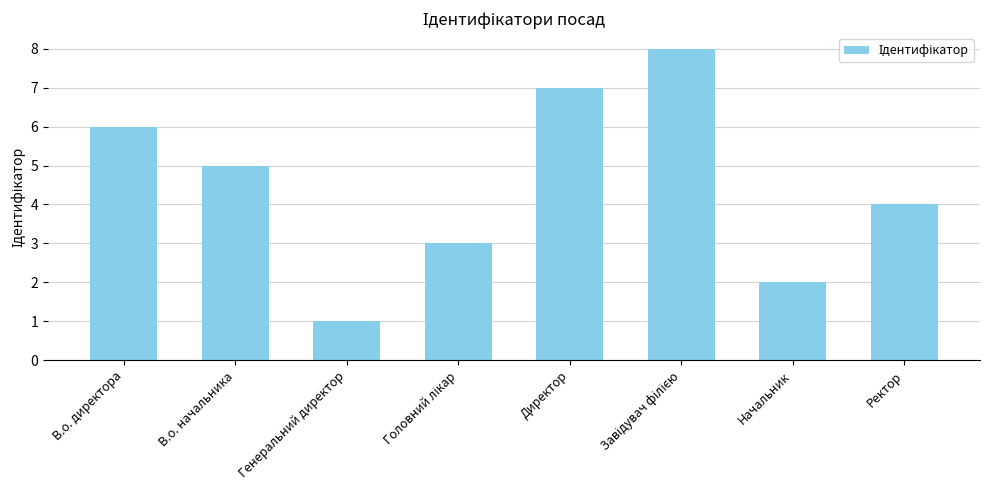

What is the change in value from Директор to Ректор?

-3